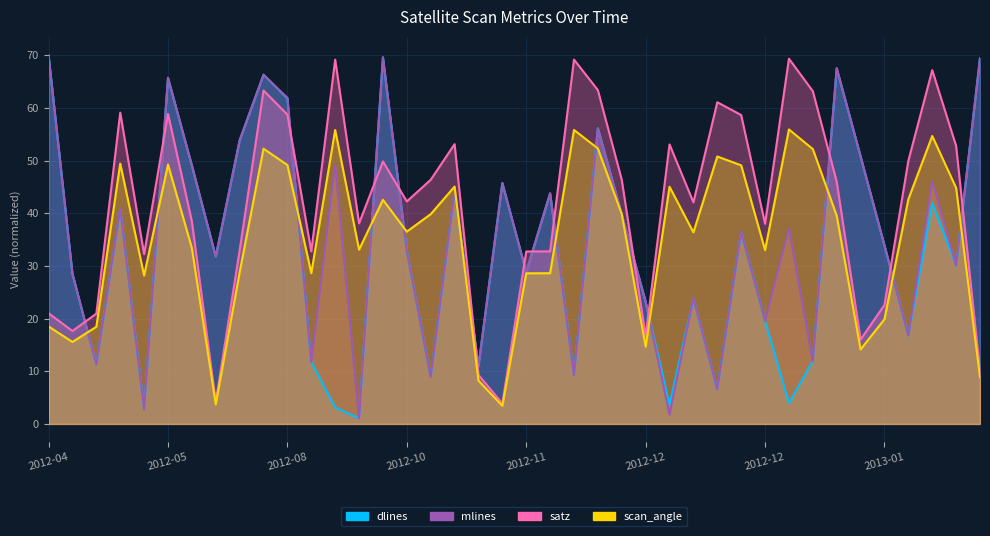

Reading left to right, list all the values displayed in this chart.

satz: 21.0	17.6	20.9	59.1	32.2	58.9	38.5	4.2	32.9	63.3	58.7	32.8	69.2	38.1	49.8	42.2	46.4	53.1	9.3	3.9	32.7	32.8	69.2	63.4	46.4	16.6	53.1	42.1	61.1	58.7	38.0	69.4	63.2	46.0	16.0	22.6	50.0	67.2	52.8	10.0
scan_angle: 18.5	15.6	18.4	49.4	28.2	49.3	33.4	3.7	28.8	52.3	49.2	28.6	55.8	33.1	42.6	36.5	39.8	45.1	8.2	3.4	28.6	28.6	55.8	52.3	39.8	14.7	45.0	36.4	50.8	49.1	33.0	55.9	52.2	39.5	14.1	19.9	42.7	54.7	44.8	8.9
dlines: 70.0	28.5	11.2	40.8	2.7	65.7	49.1	31.8	53.8	66.3	61.8	11.7	3.1	1.1	69.6	32.8	8.9	44.1	11.0	45.7	28.9	43.8	9.3	56.1	39.8	23.2	3.7	23.8	6.6	36.4	19.6	4.0	11.9	67.5	50.8	33.9	16.7	41.9	30.1	69.4
mlines: 70.0	28.5	11.2	40.9	2.7	65.8	49.1	31.8	53.8	66.3	61.9	11.8	49.2	1.0	69.6	32.8	8.9	44.2	11.0	45.7	28.9	43.8	9.3	56.1	39.8	23.2	1.7	23.9	6.6	36.4	19.5	37.1	11.9	67.6	50.8	33.9	16.8	46.1	30.1	69.5